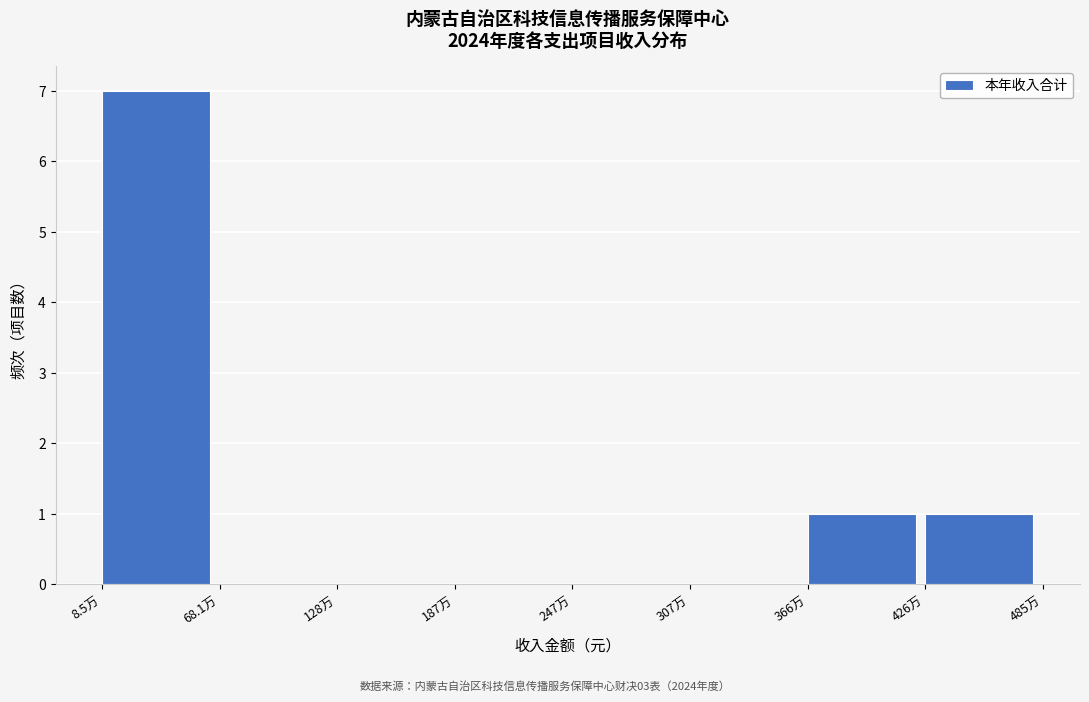

Reading left to right, transcribe all the data shown in this chart.

8.5万=7	68.1万=0	128万=0	187万=0	247万=0	307万=0	366万=1	426万=1